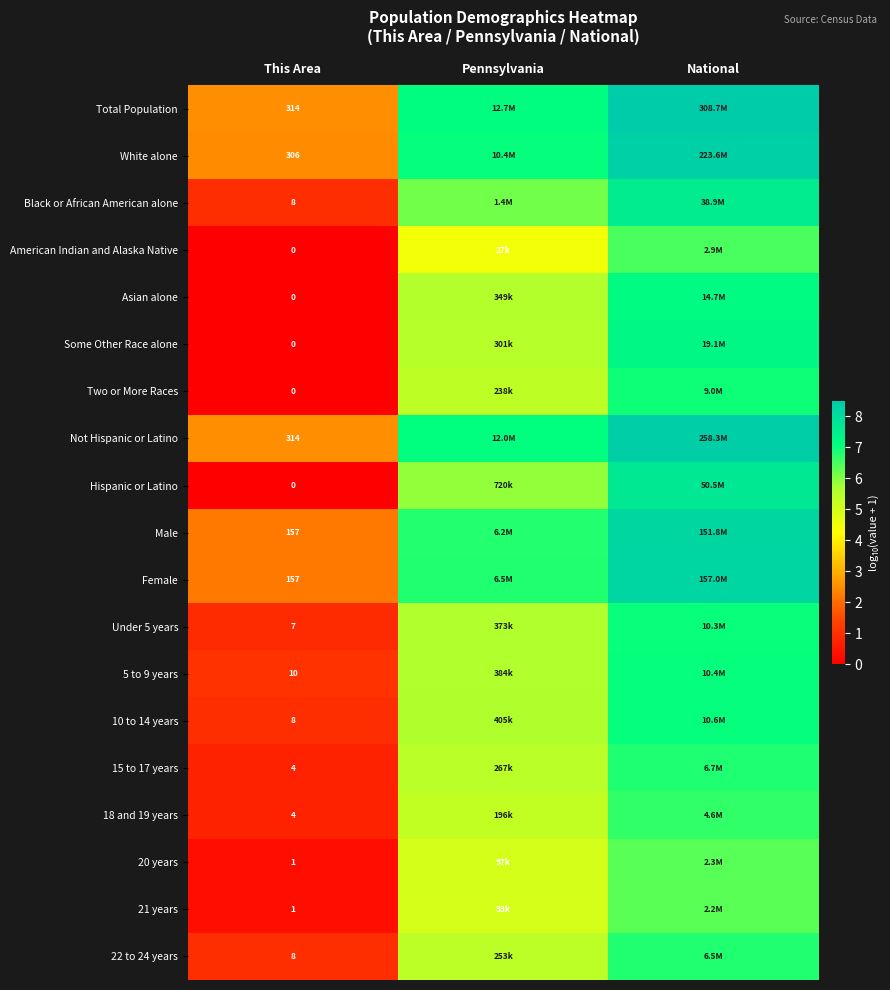

True or false: White alone has a value of 2.7 at National.

False